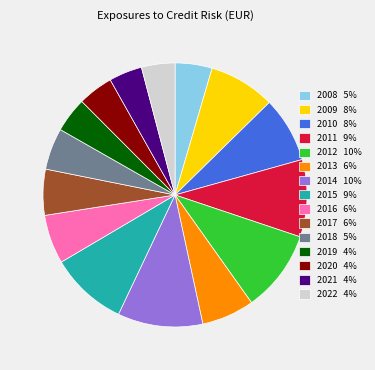

Does 2008 5% account for over 50% of the chart?

No